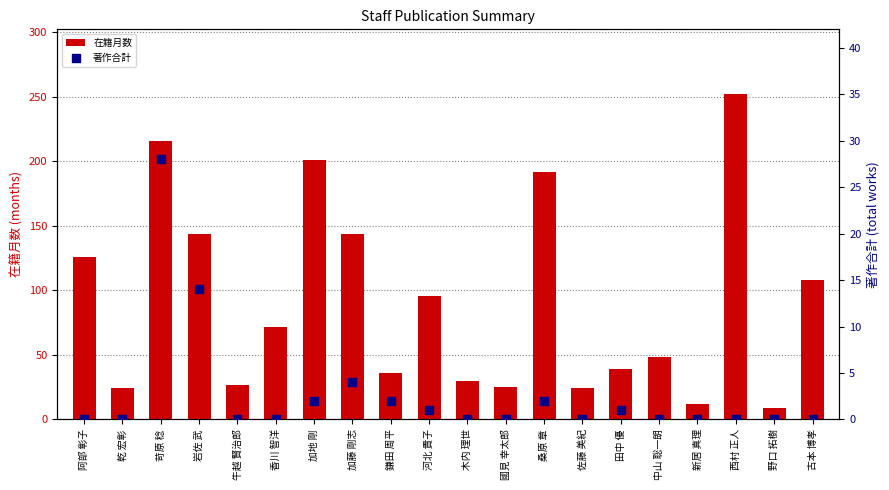

What are all the series names shown in the legend?

在籍月数, 著作合計